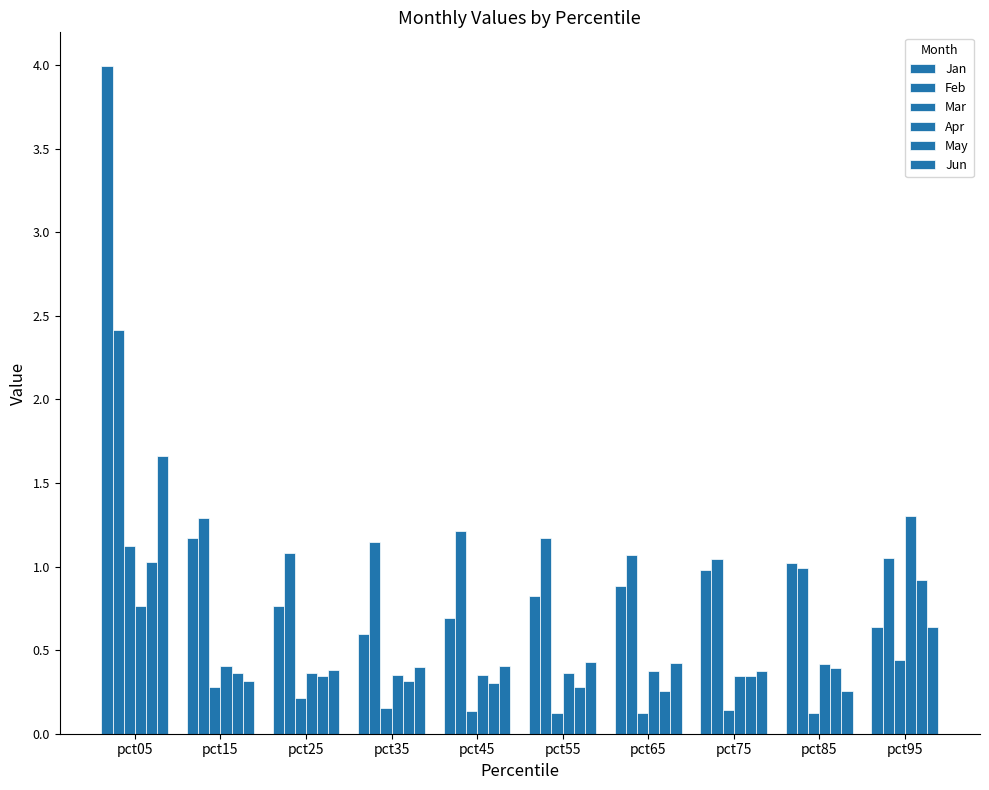

The Jun series shows 0.4 at pct55. True or false?

True